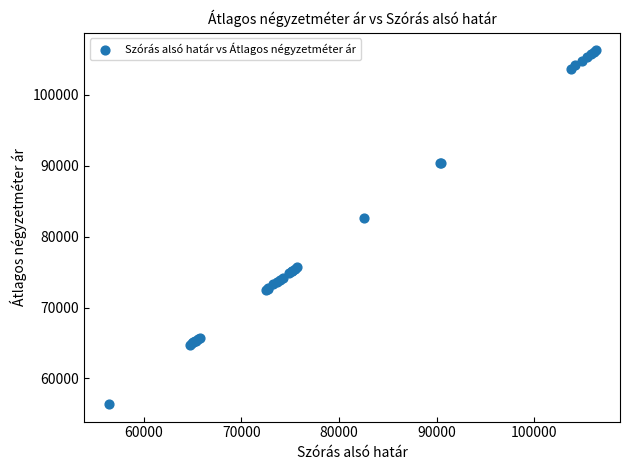

What Y value in the scatter plot is closest to 81352?

82575